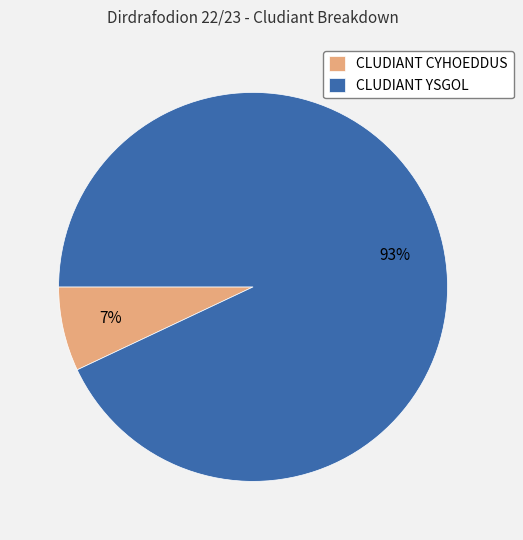

What percentage is the CLUDIANT CYHOEDDUS slice, to the nearest percent?

7%